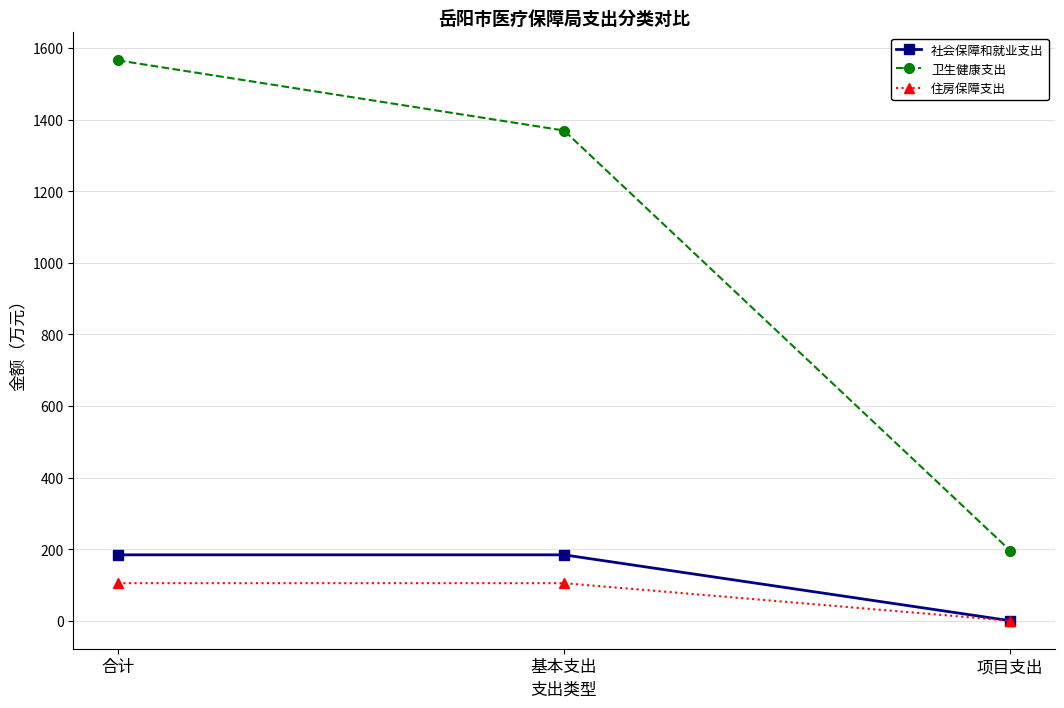

What is the approximate value of 卫生健康支出 at 合计?

1565.2